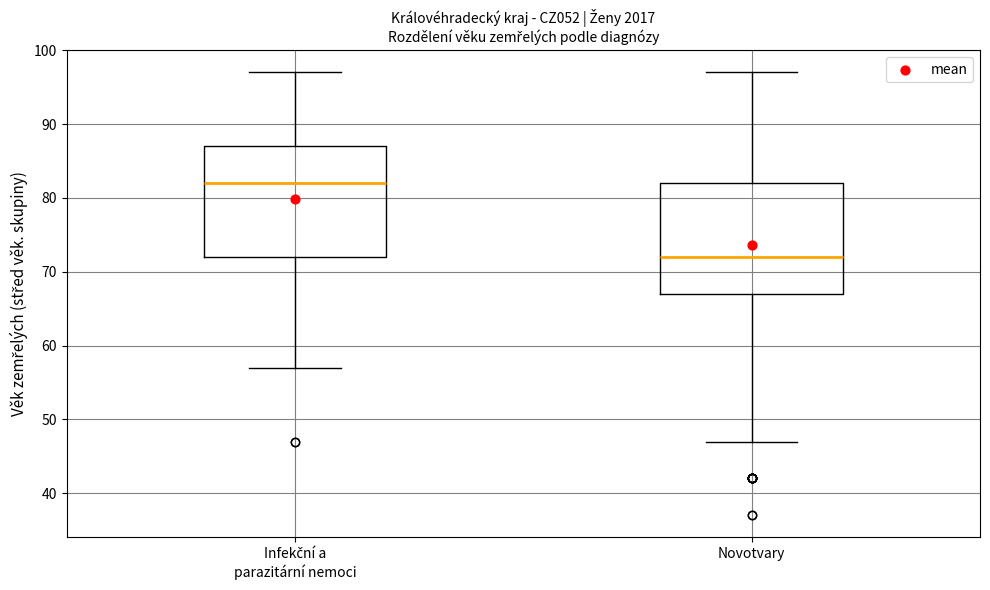

Reading left to right, read every box against the y-axis: the position of its median line, the range the box covers, and the ends of its whiskers. The values are not printed on the chart, so give them approximately, as read against the axis.

Infekční a parazitární nemoci: median 82, box 72 to 87, whiskers 57 to 97
Novotvary: median 72, box 67 to 82, whiskers 47 to 97